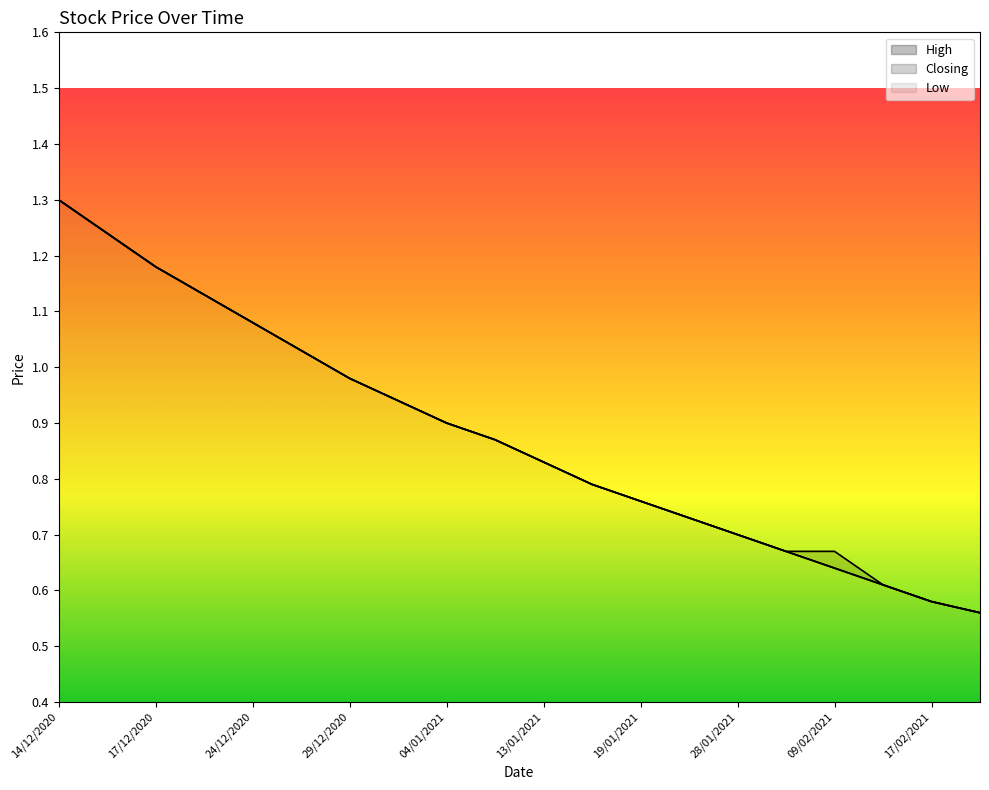

List the labels in order of High value, smallest first.

02/03/2021, 17/02/2021, 10/02/2021, 08/02/2021, 09/02/2021, 28/01/2021, 27/01/2021, 19/01/2021, 18/01/2021, 13/01/2021, 05/01/2021, 04/01/2021, 31/12/2020, 29/12/2020, 27/12/2020, 24/12/2020, 23/12/2020, 17/12/2020, 16/12/2020, 14/12/2020